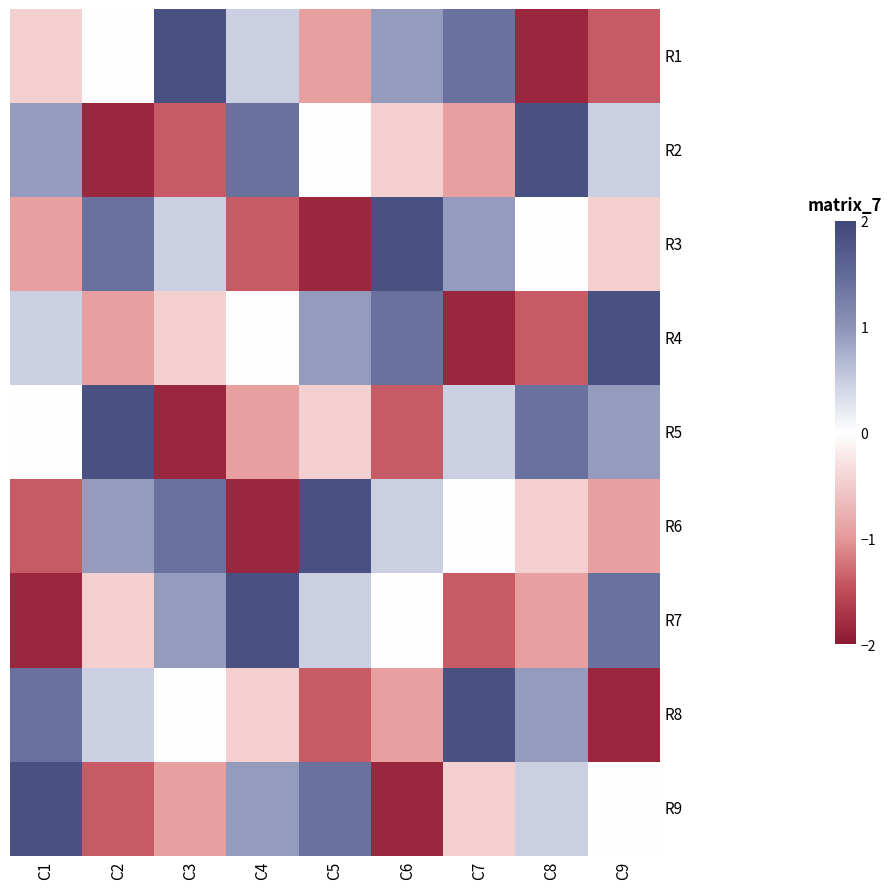

What is the difference between the highest and lowest values at C7?

3.7